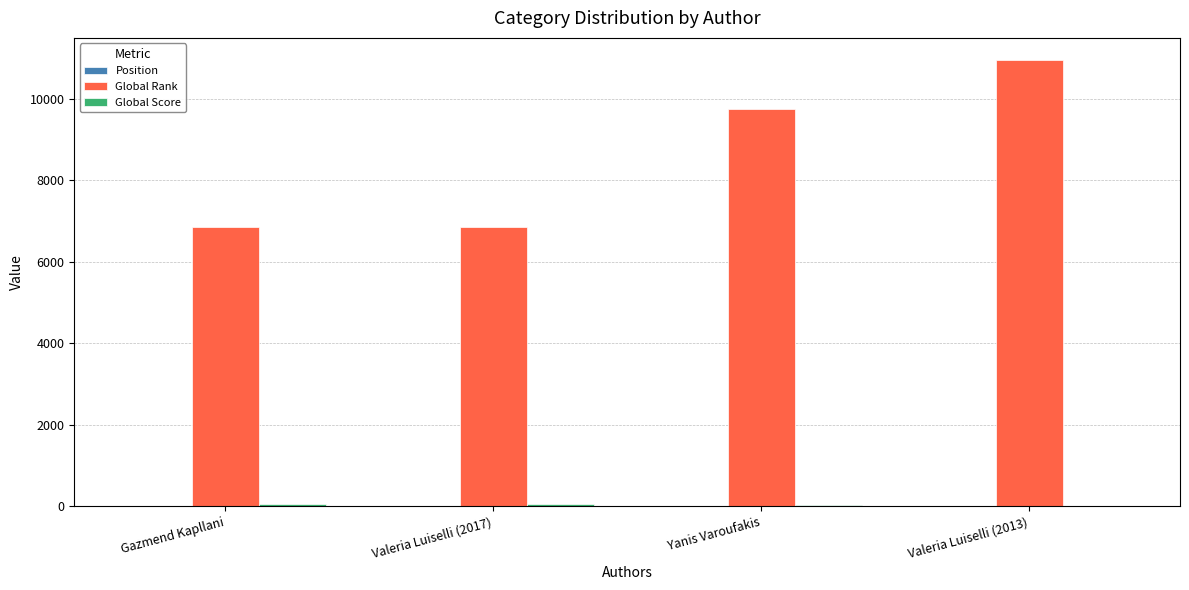

Which series has the largest total across all categories?

Global Rank